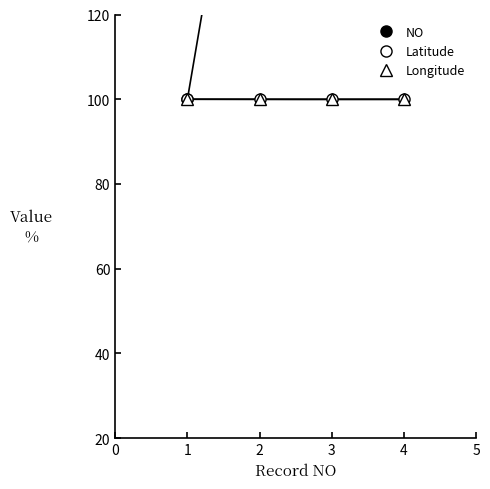

Which has a higher value, 4 or 3?

4